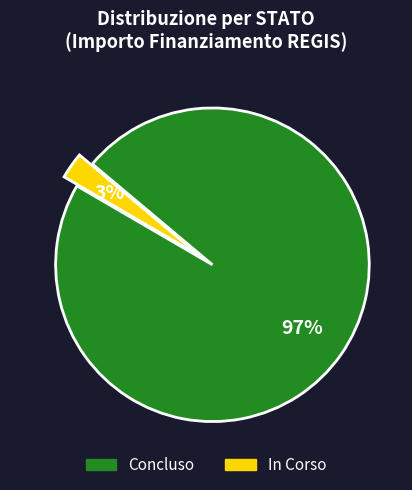

Does any single category account for the majority?

Yes